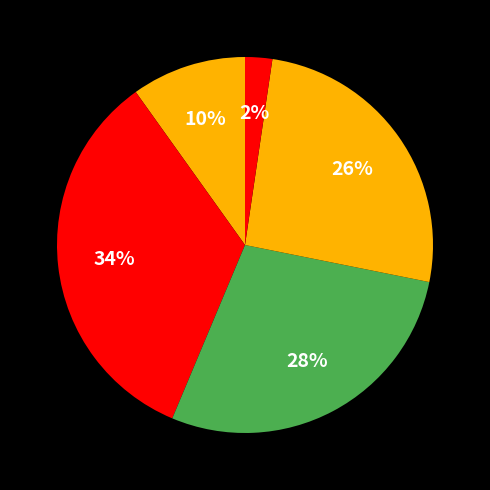

Count the number of slices in the pie.

5